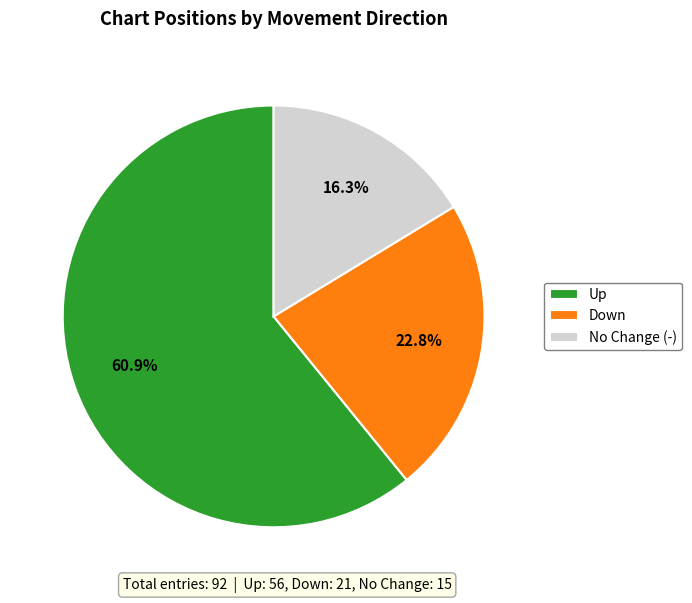

To the nearest percent, what is the difference between the largest and smallest slice percentages?

45%